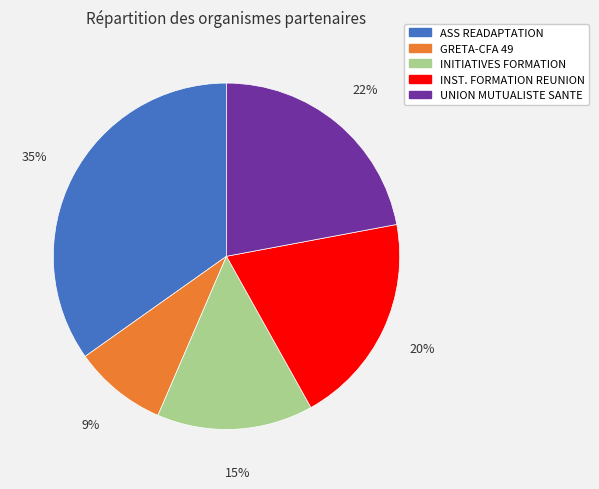

Does any single category account for the majority?

No